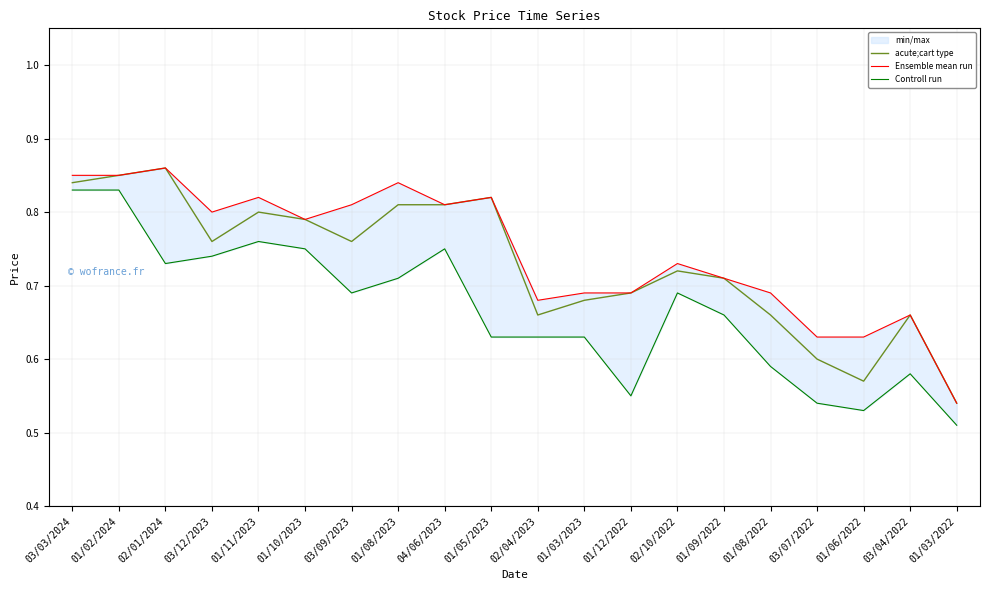

What is the difference between the maximum and minimum values in the acute;cart type series?

0.3